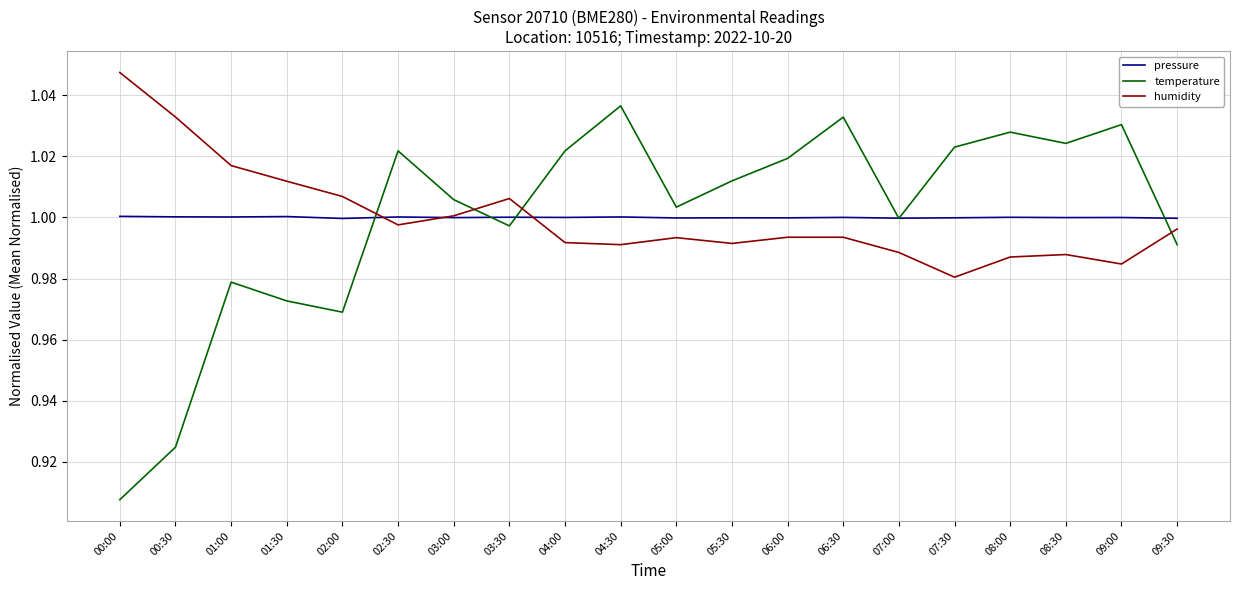

What position from the right is 04:30?

11